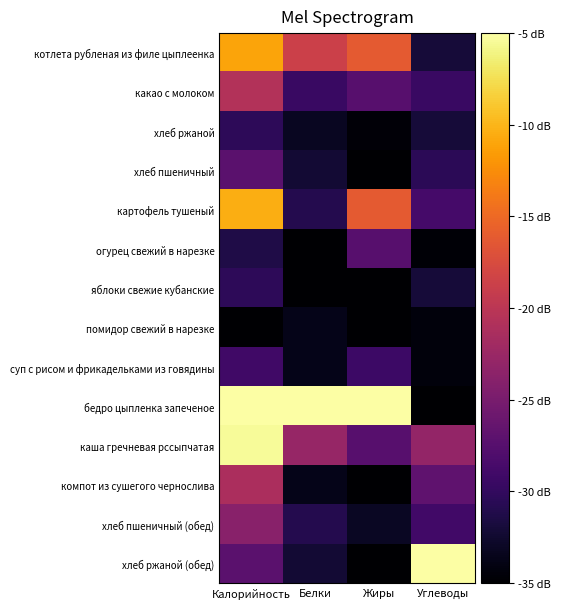

At which category is the sum across all series the highest?

Калорийность